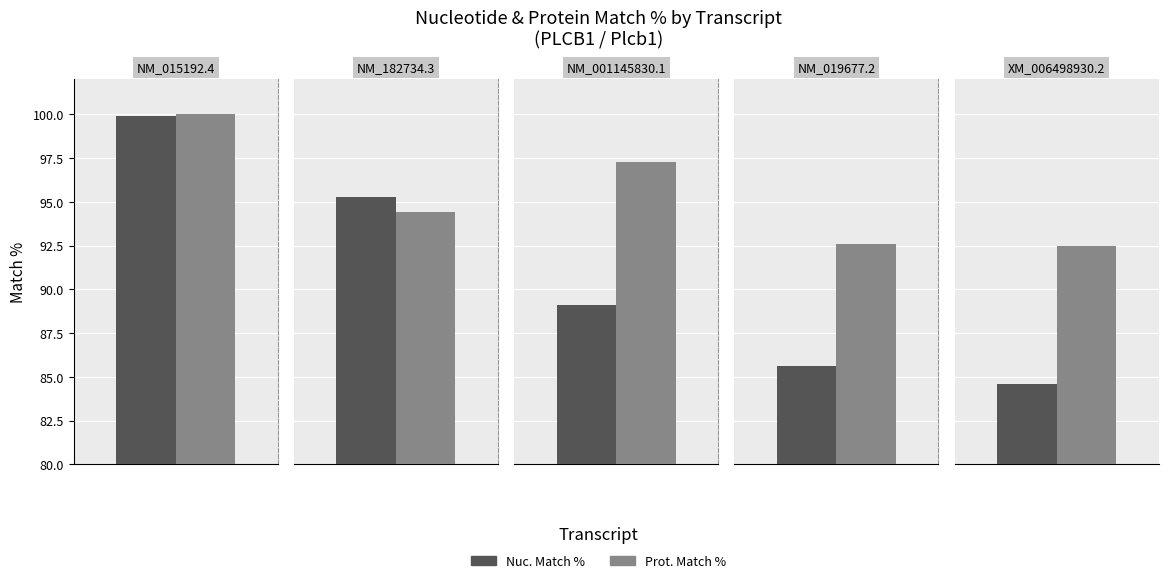

Rank the series at XM_006498930.2 from lowest to highest value.

Nuc. Match %, Prot. Match %